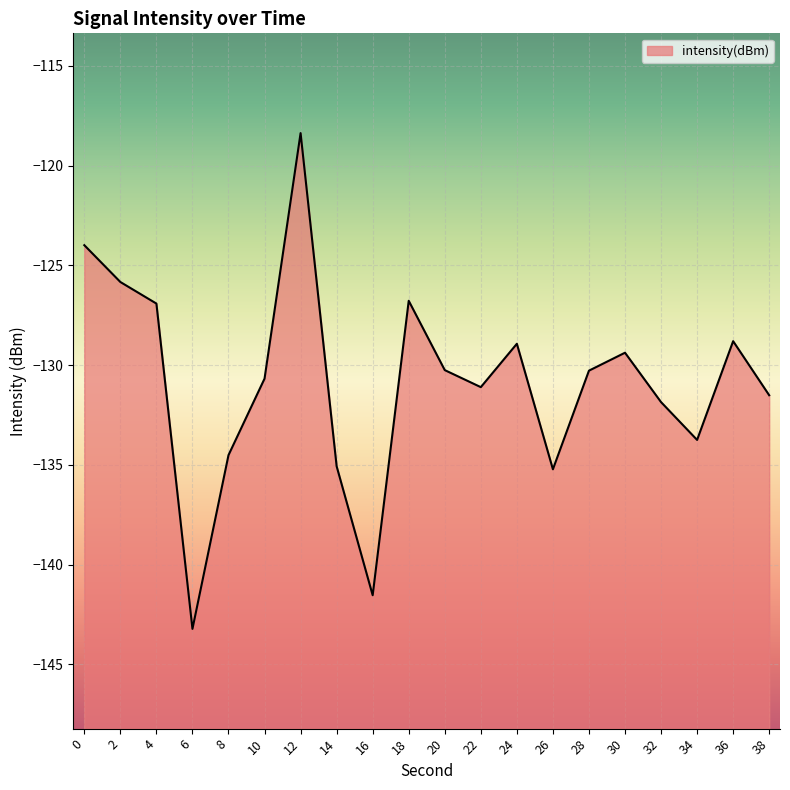

Where is the data nearest to the value -130?

20